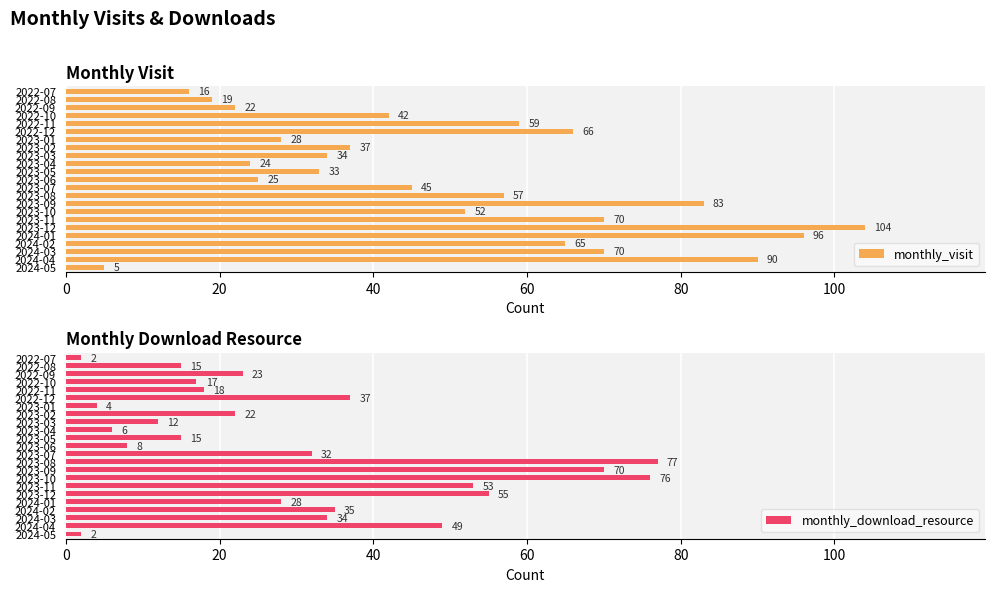

What is the highest value of the monthly_visit series?

104